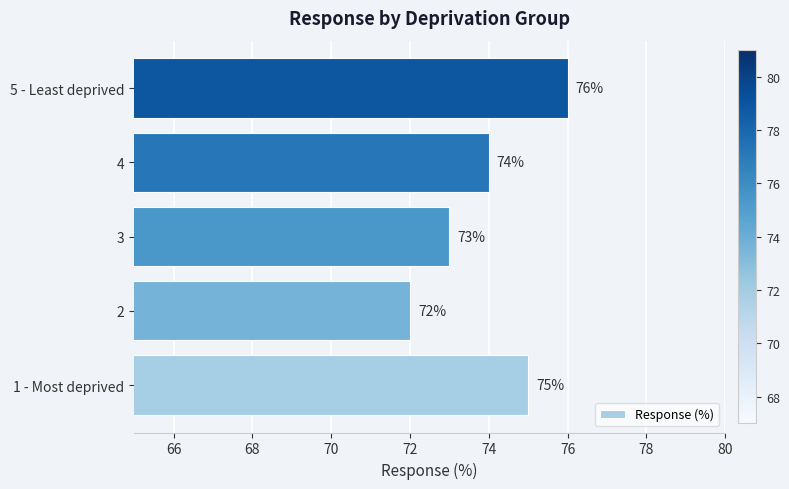

Rank the categories by value from highest to lowest.

5 - Least deprived, 1 - Most deprived, 4, 3, 2